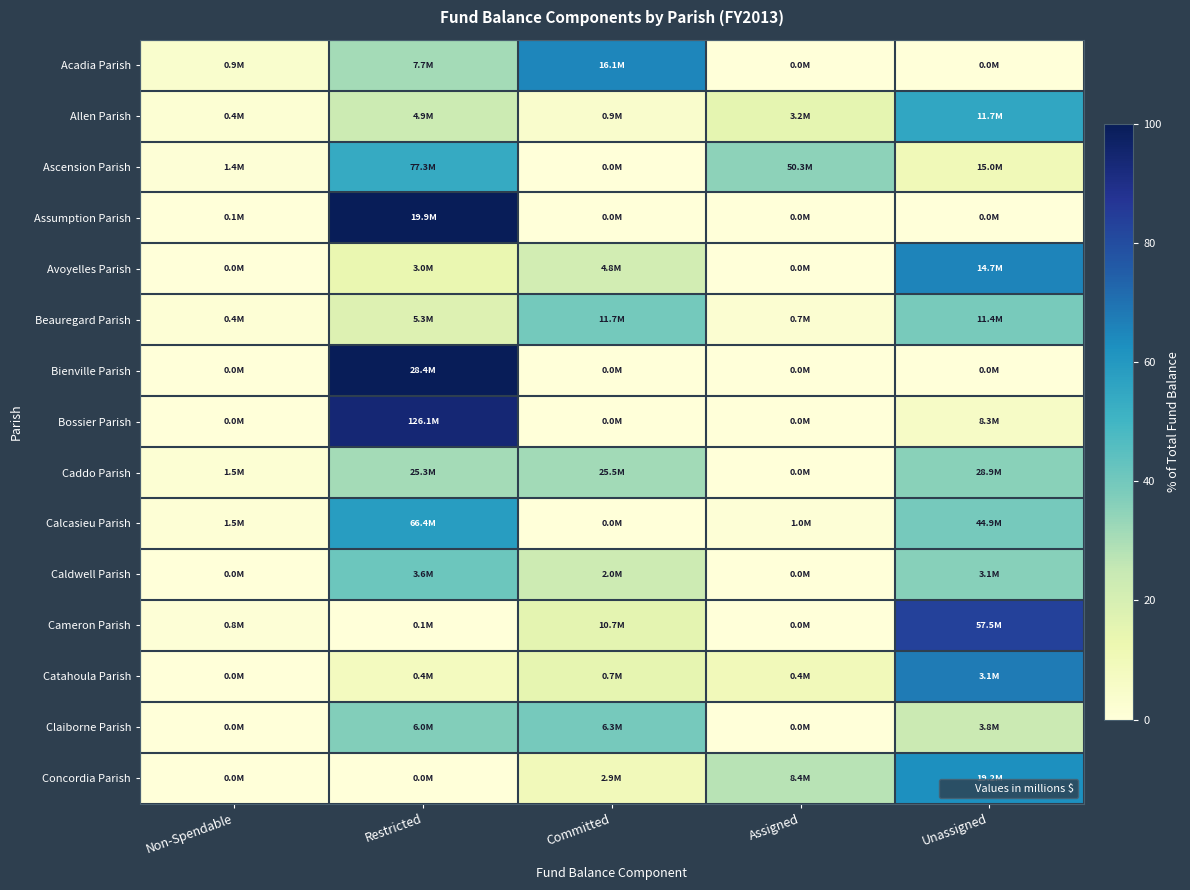

What is the difference between the highest and lowest values at Unassigned?

83.2